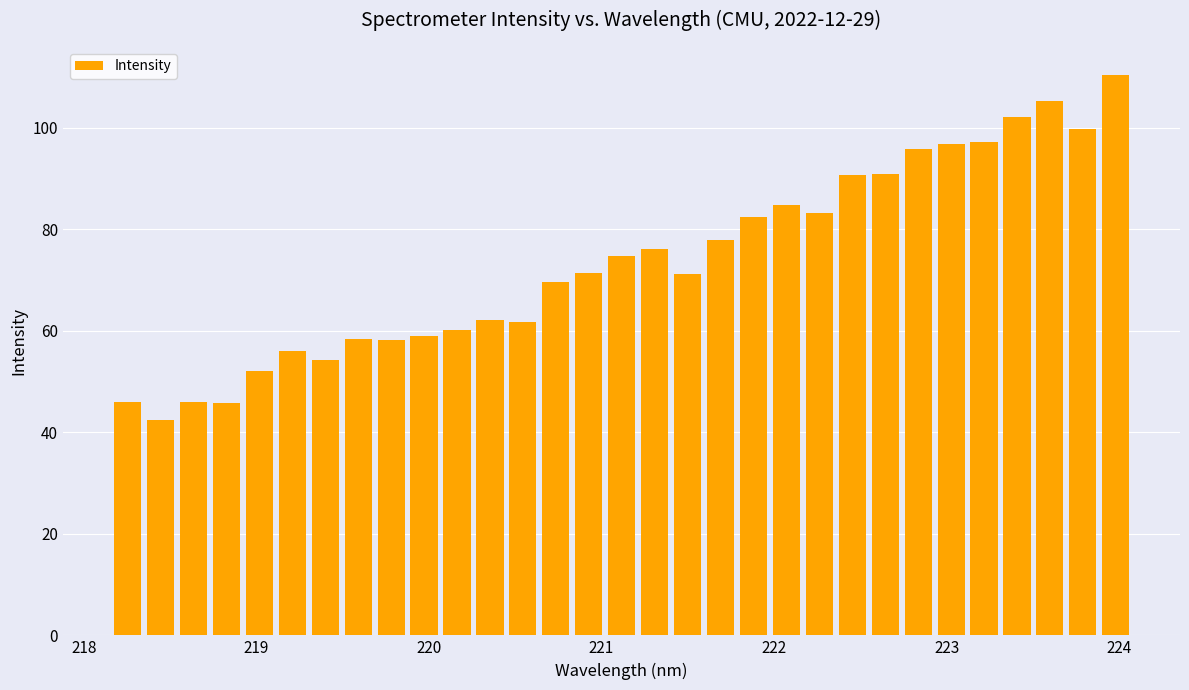

What is the value of the 14th bar from the left?

69.6